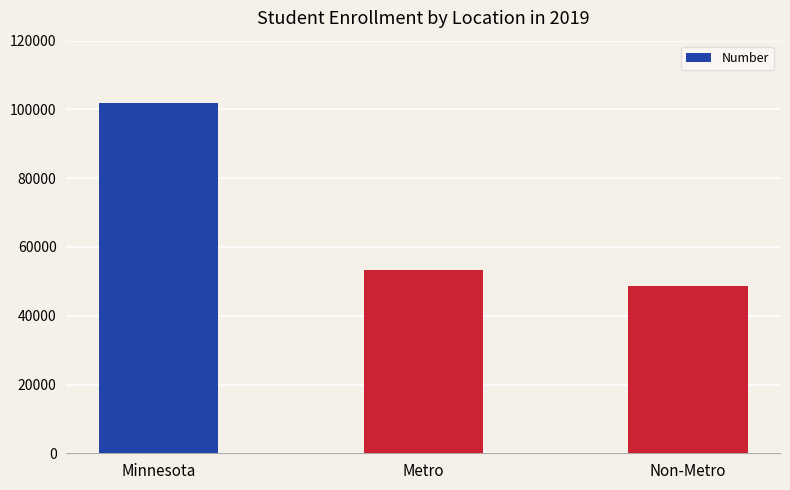

How many bars are there in total?

3